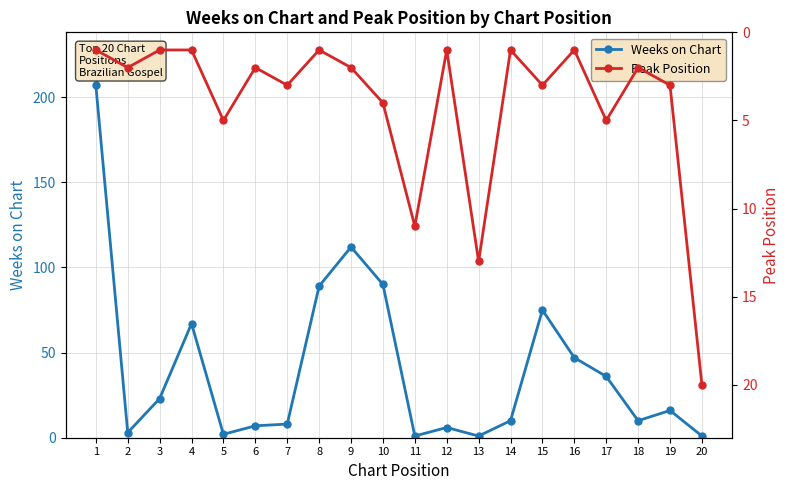

Which series has the largest range (max minus min)?

Weeks on Chart